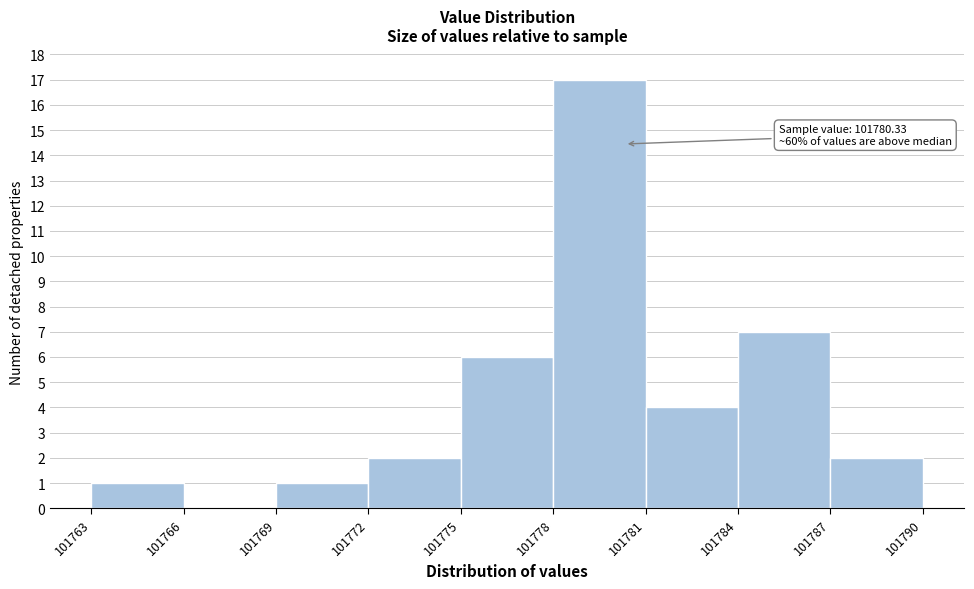

Over which range of the x-axis is the bar tallest?

101778 to 101781